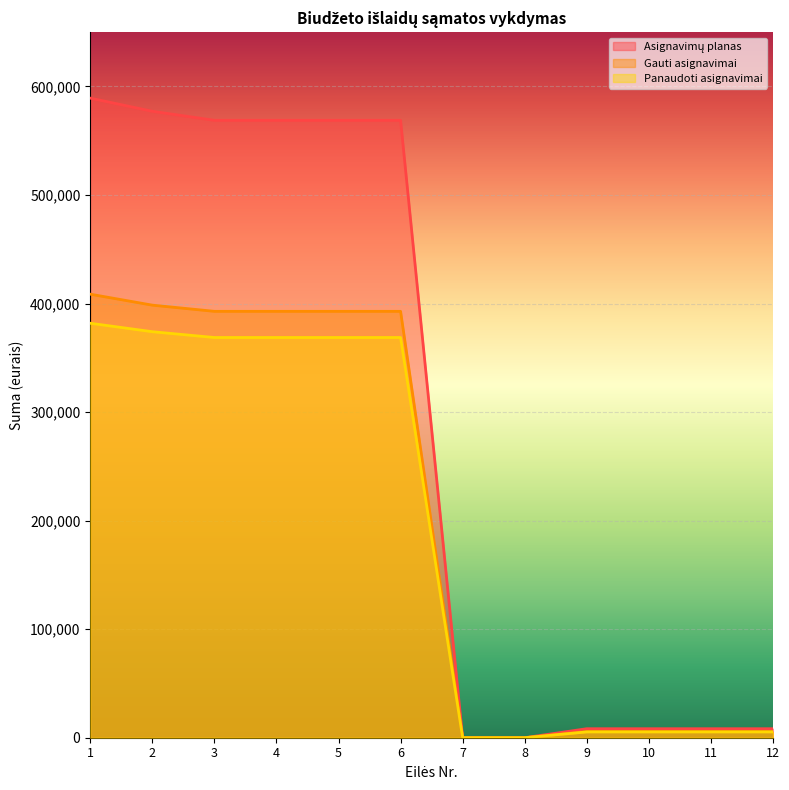

How many values in the Panaudoti asignavimai series are below 368685?

6